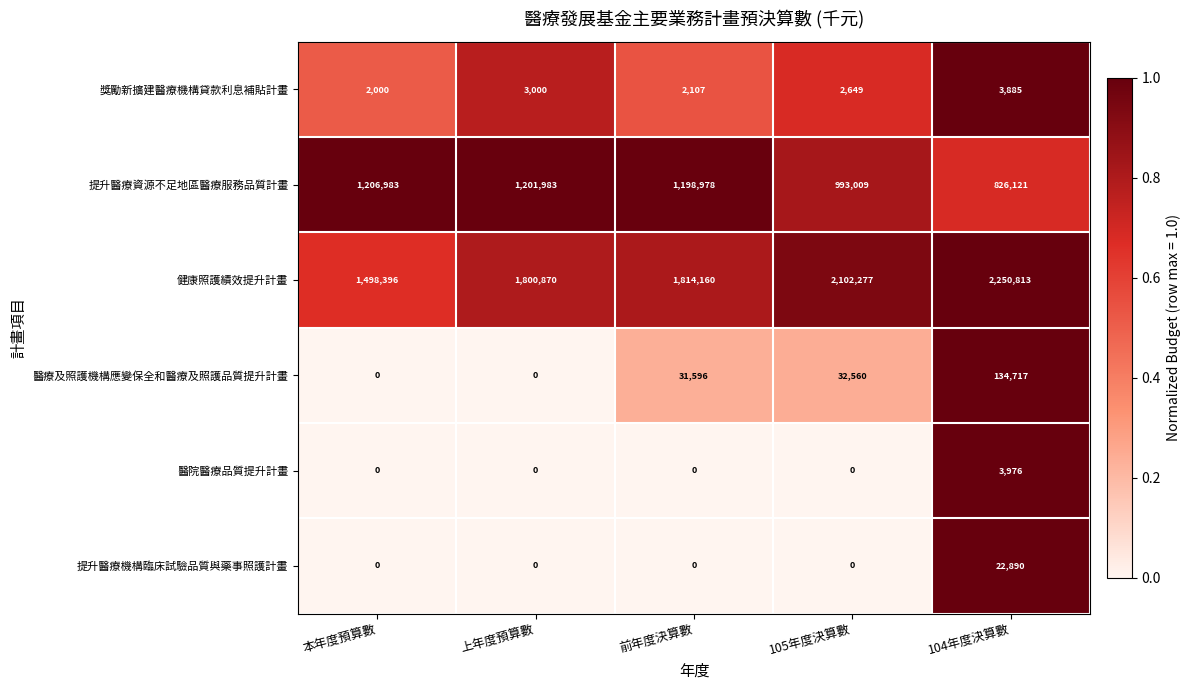

Is it true that 提升醫療機構臨床試驗品質與藥事照護計畫 equals 0 at 前年度決算數?

True